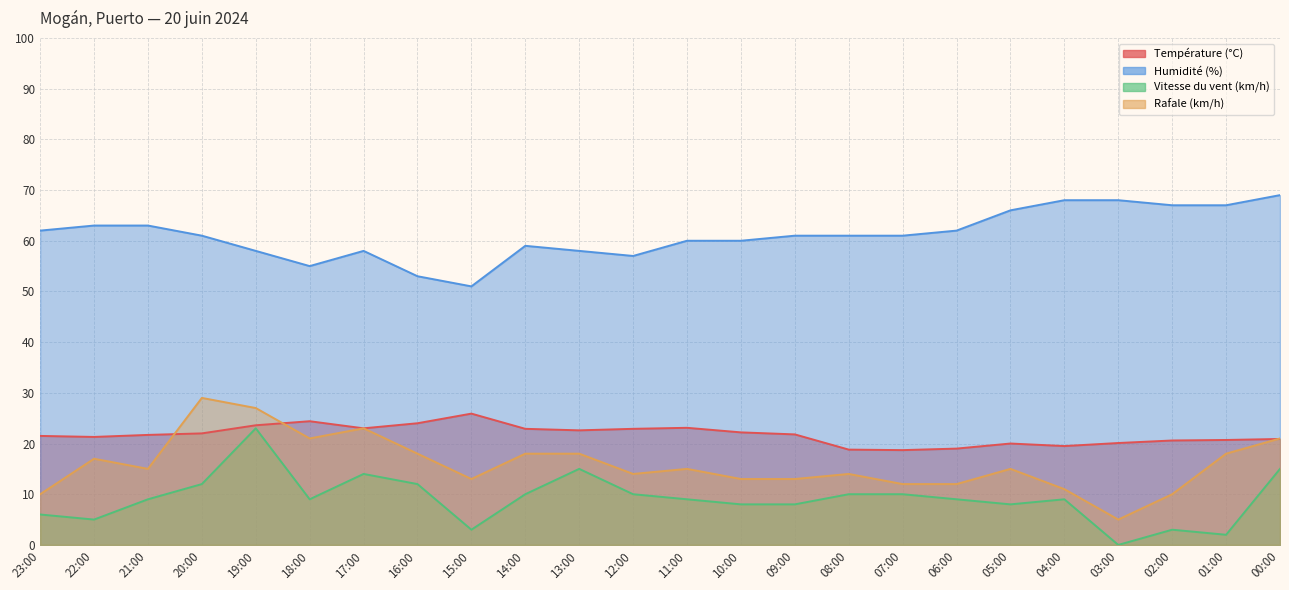

At which category is the sum across all series the highest?

19:00